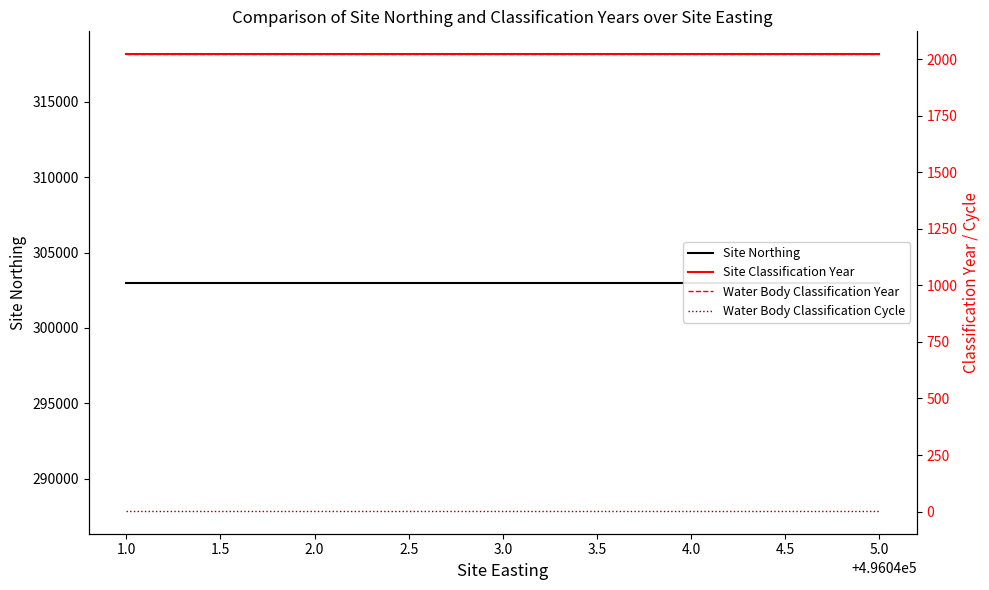

What is the sum of the Water Body Classification Cycle values at 3.0 and 2.0?

6